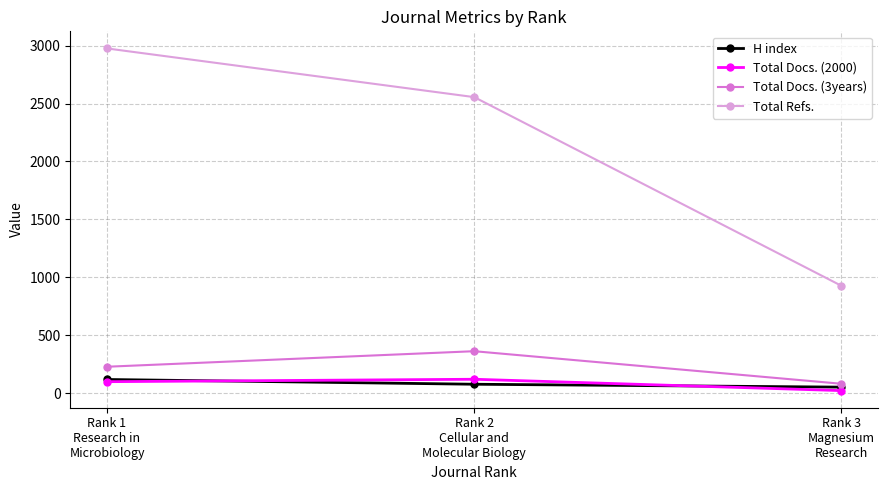

What position from the left is Rank 3
Magnesium
Research?

3